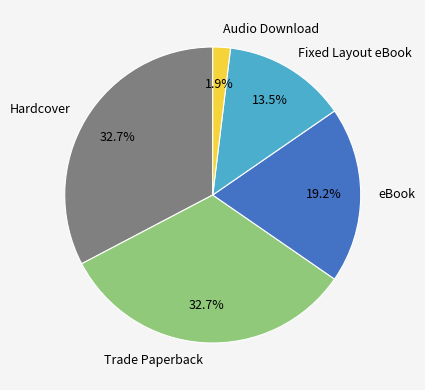

Count the number of slices in the pie.

5